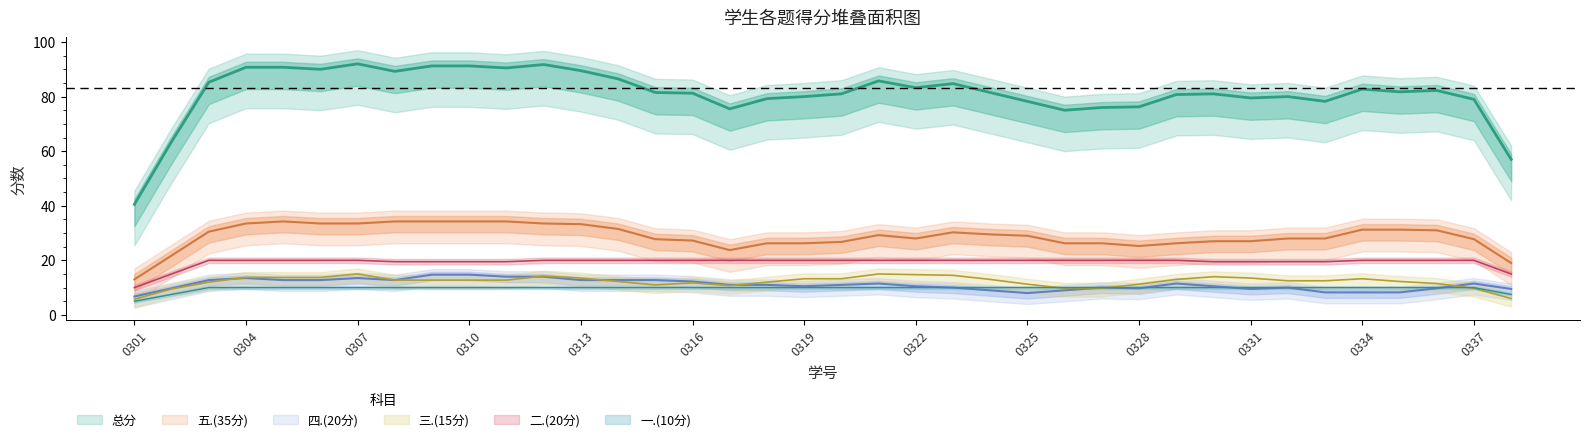

Is the value of 总分 at 2314150335 greater than the value of 四.(20分) at 2314150333?

Yes